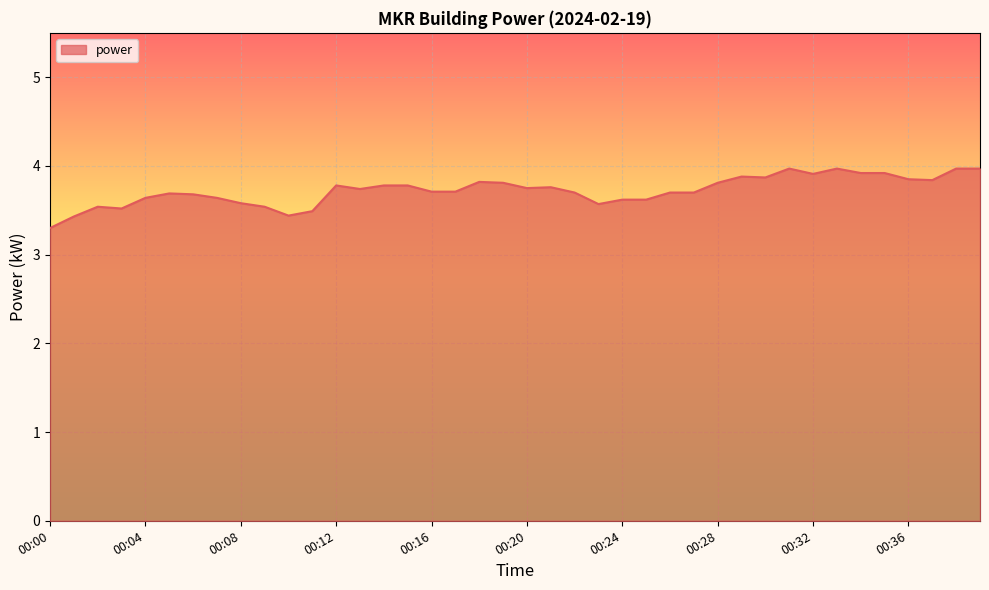

What is the greatest value displayed?

4.0